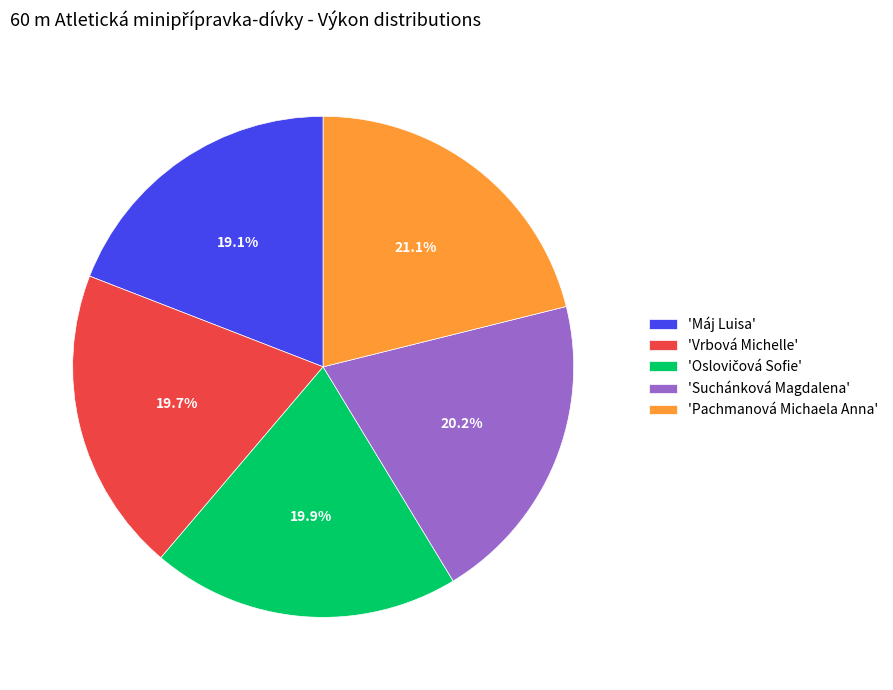

Which category has the biggest portion of the pie?

'Pachmanová Michaela Anna'